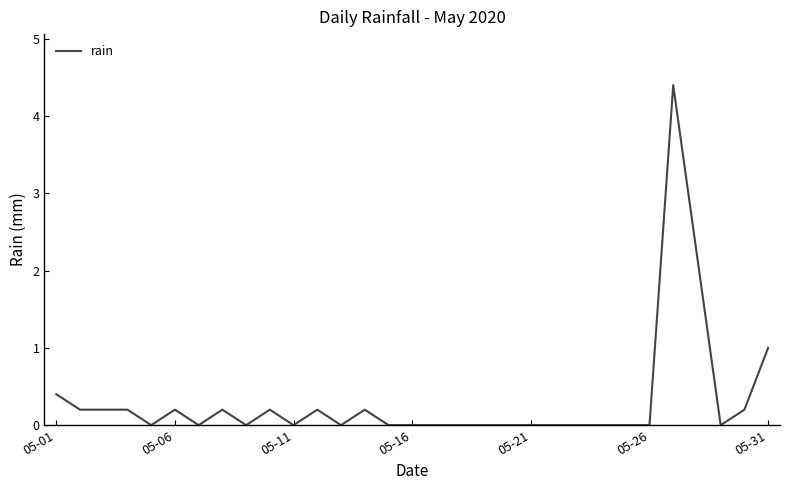

Reading left to right, list all the values displayed in this chart.

0.4	0.2	0.2	0.2	0.0	0.2	0.0	0.2	0.0	0.2	0.0	0.2	0.0	0.2	0.0	0.0	0.0	0.0	0.0	0.0	0.0	0.0	0.0	0.0	0.0	0.0	4.4	2.2	0.0	0.2	1.0